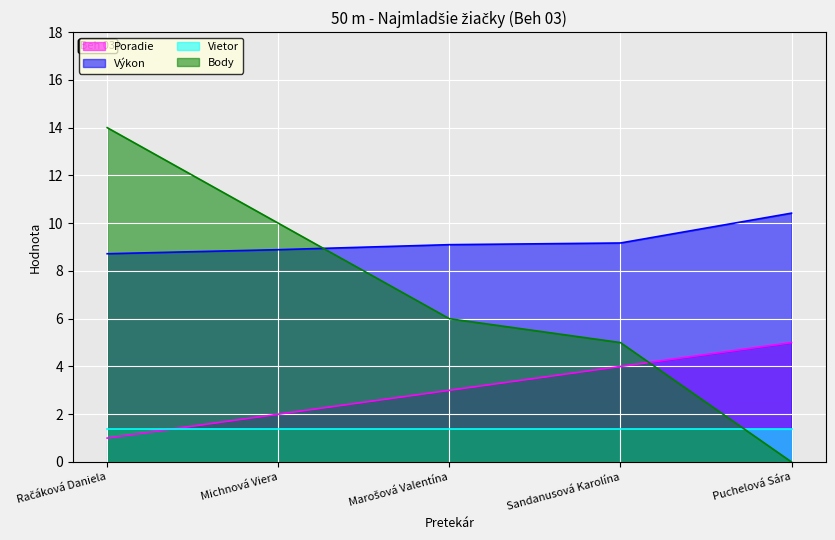

The Poradie series shows 3.4 at Michnová Viera. True or false?

False